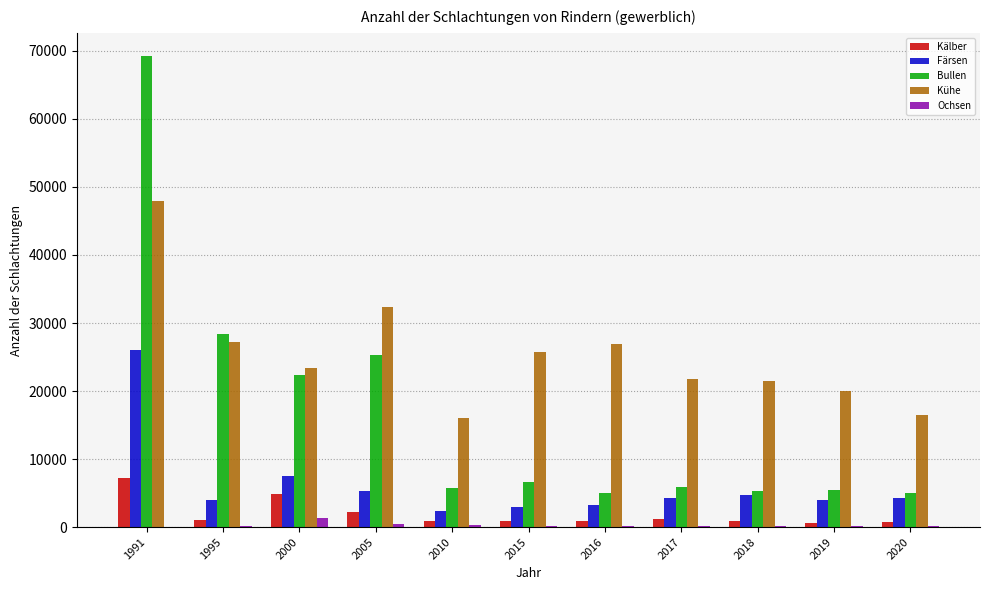

At which category is the sum across all series the highest?

1991